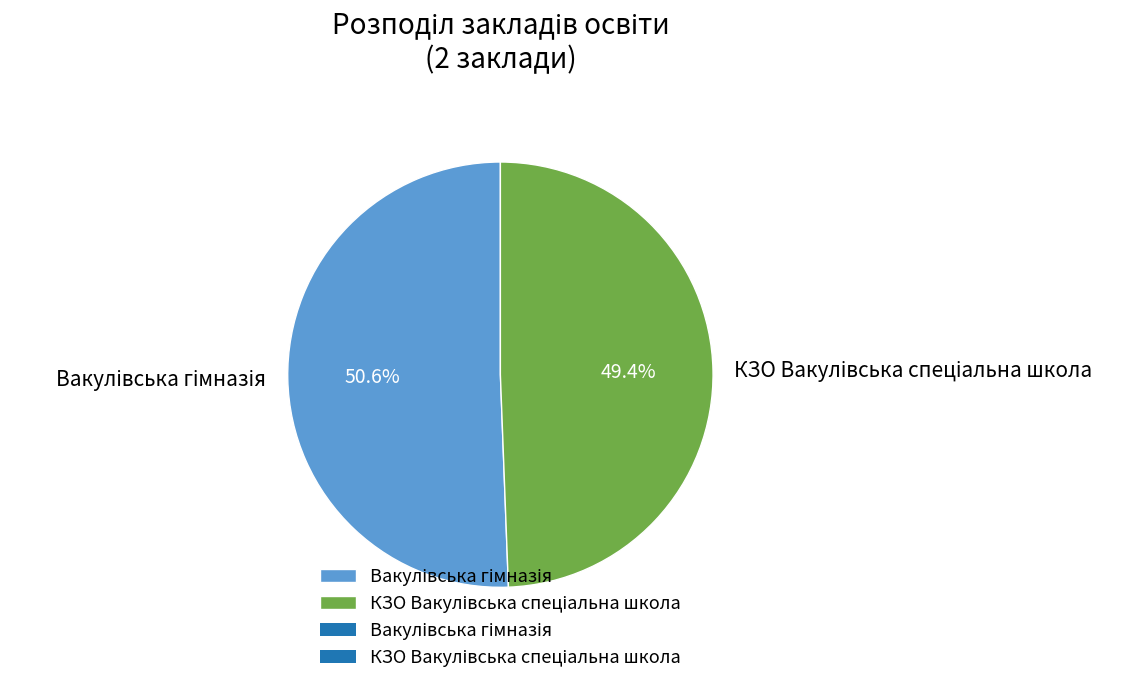

Is there a majority slice in this chart?

Yes